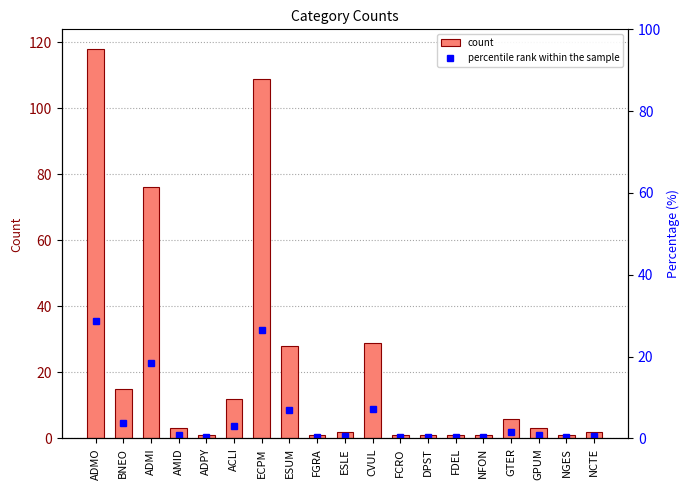

Reading right to left, transcribe all the data shown in this chart.

col_2: 2.0	1.0	3.0	6.0	1.0	1.0	1.0	1.0	29.0	2.0	1.0	28.0	109.0	12.0	1.0	3.0	76.0	15.0	118.0
percentile rank: 0.5	0.2	0.7	1.5	0.2	0.2	0.2	0.2	7.1	0.5	0.2	6.8	26.6	2.9	0.2	0.7	18.5	3.7	28.8